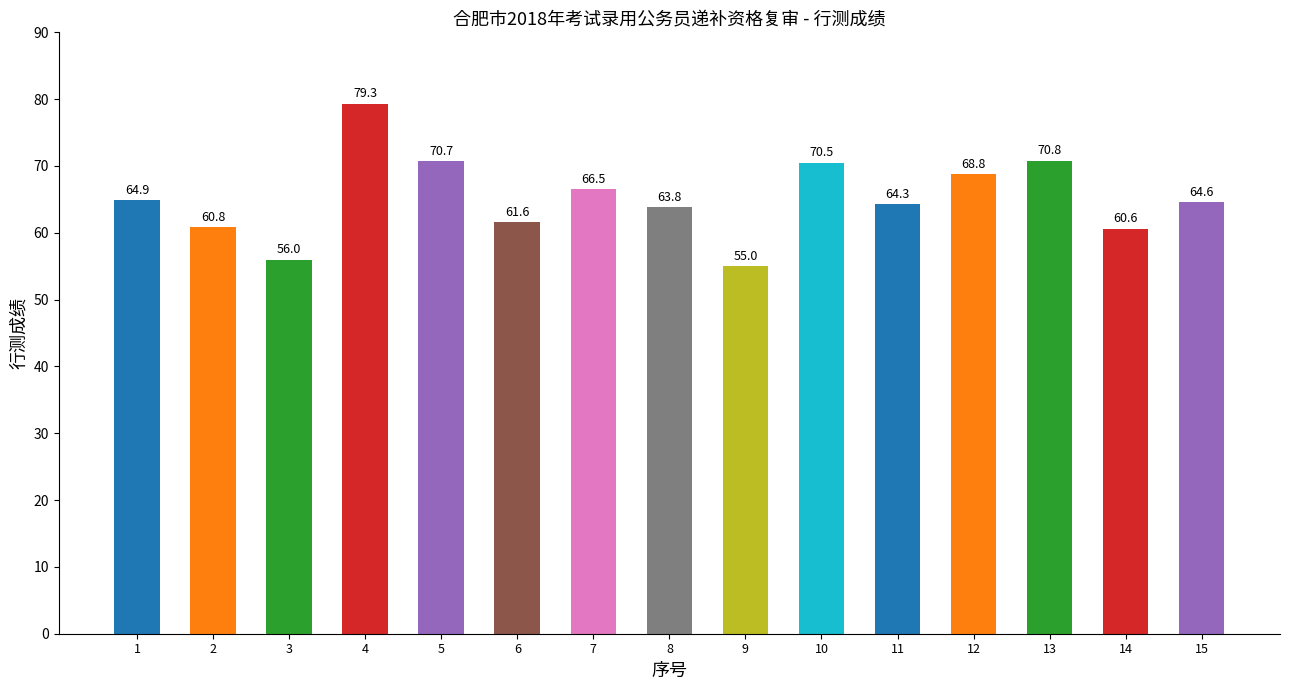

True or false: the data shows 63.8 at 8.

True